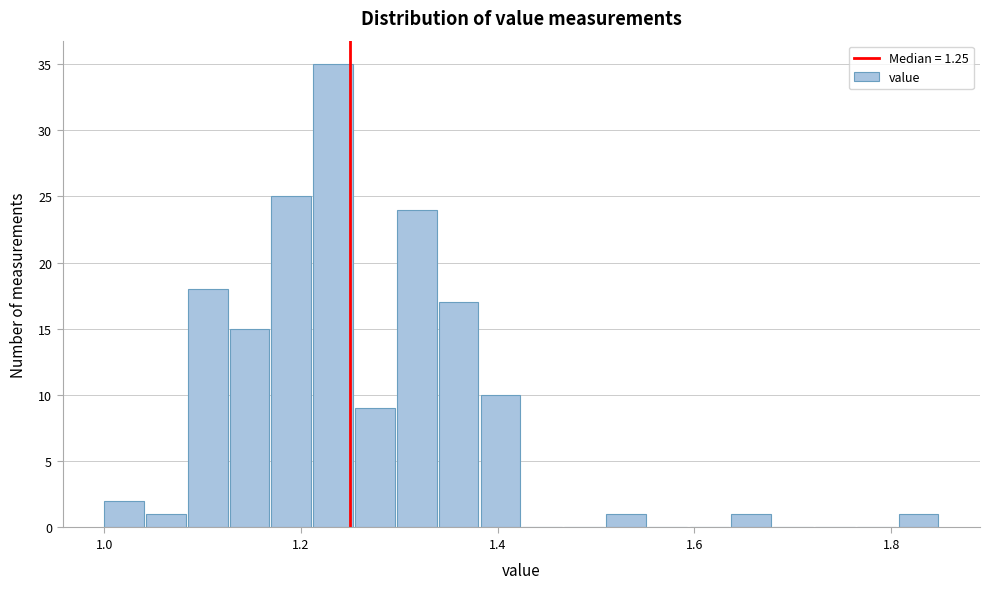

Read against the x-axis, roughly where is the centre of the tallest bar?

1.24